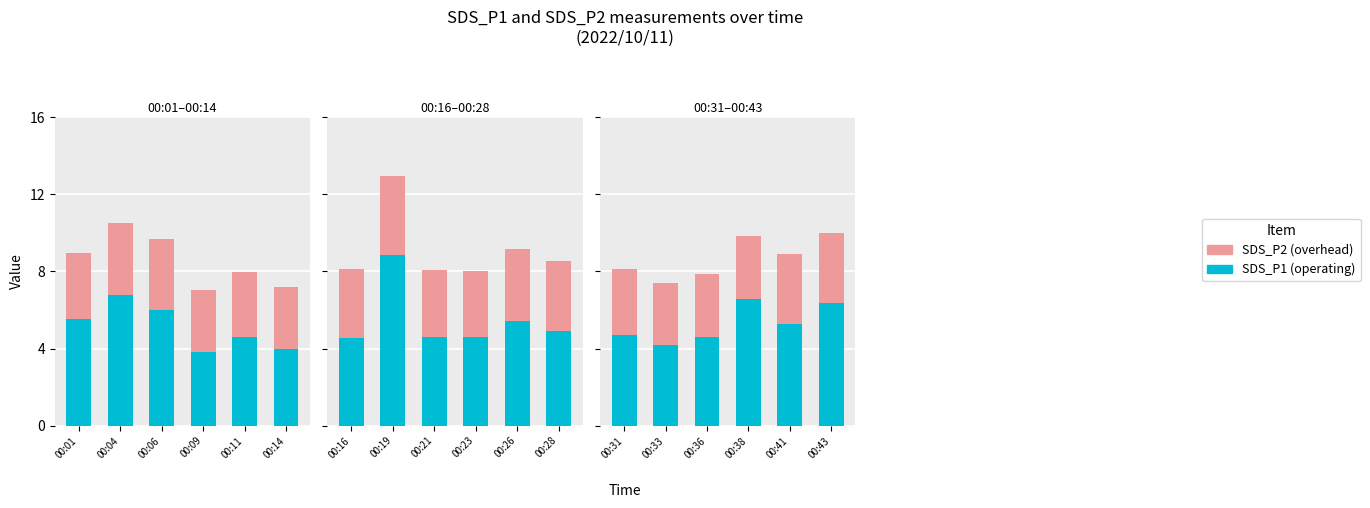

Which series has the largest total across all categories?

SDS_P1